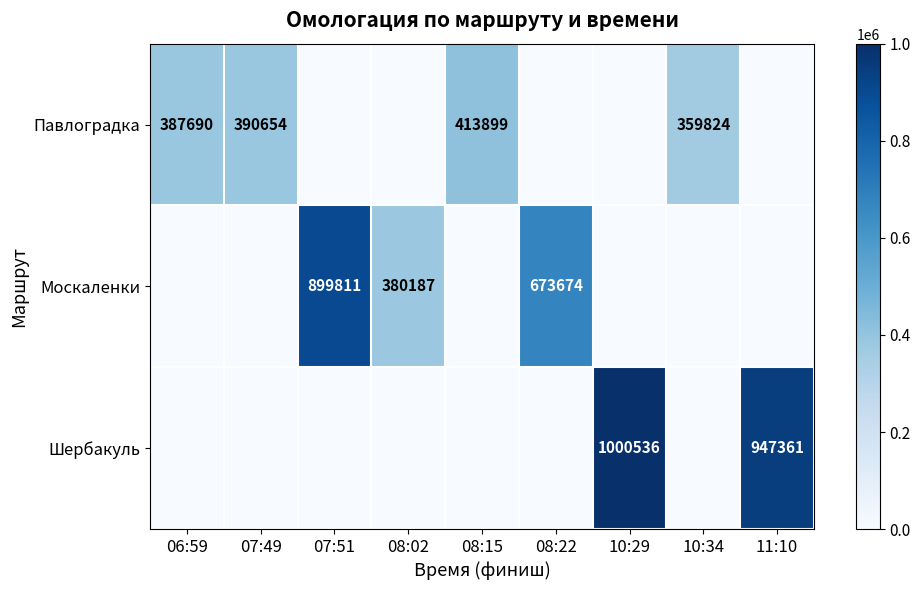

The value of Москаленки at 07:51 is 899811. True or false?

True